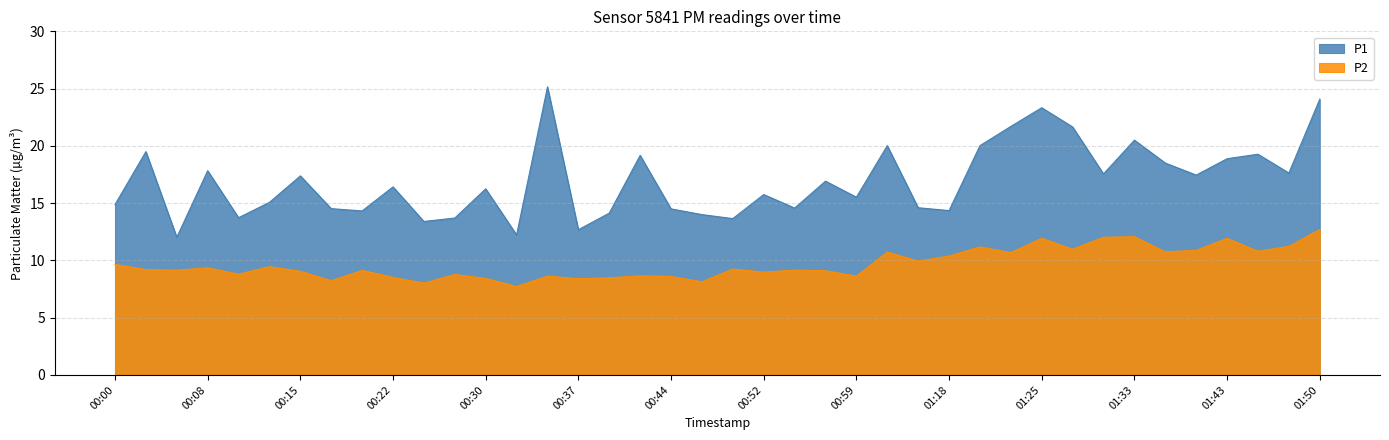

What are all the series names shown in the legend?

P1, P2